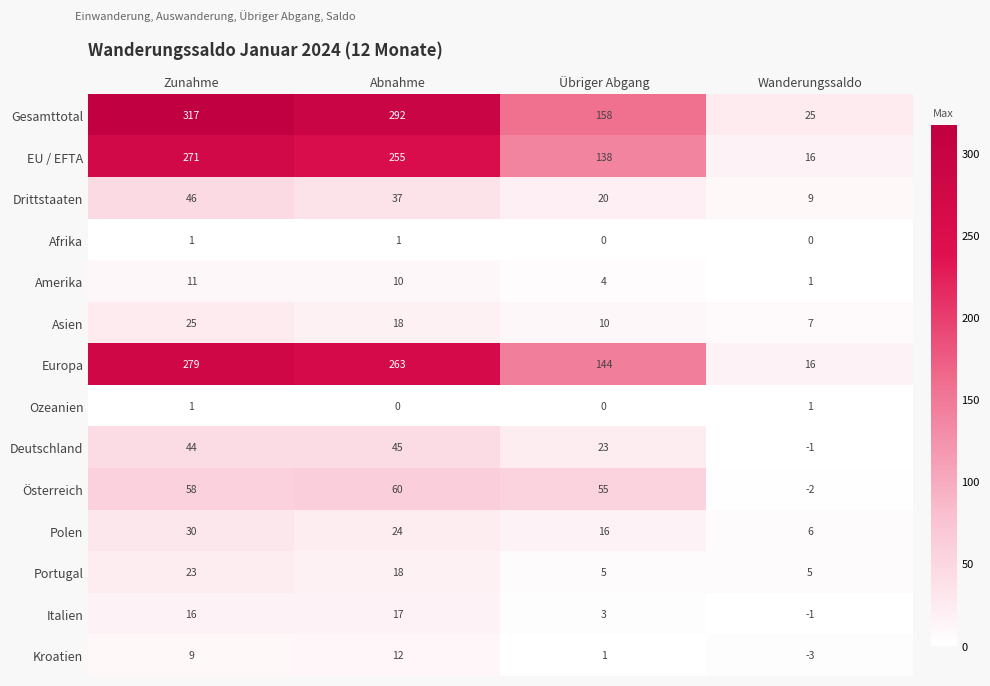

Rank the categories by Asien value from highest to lowest.

Zunahme, Abnahme, Übriger Abgang, Wanderungssaldo